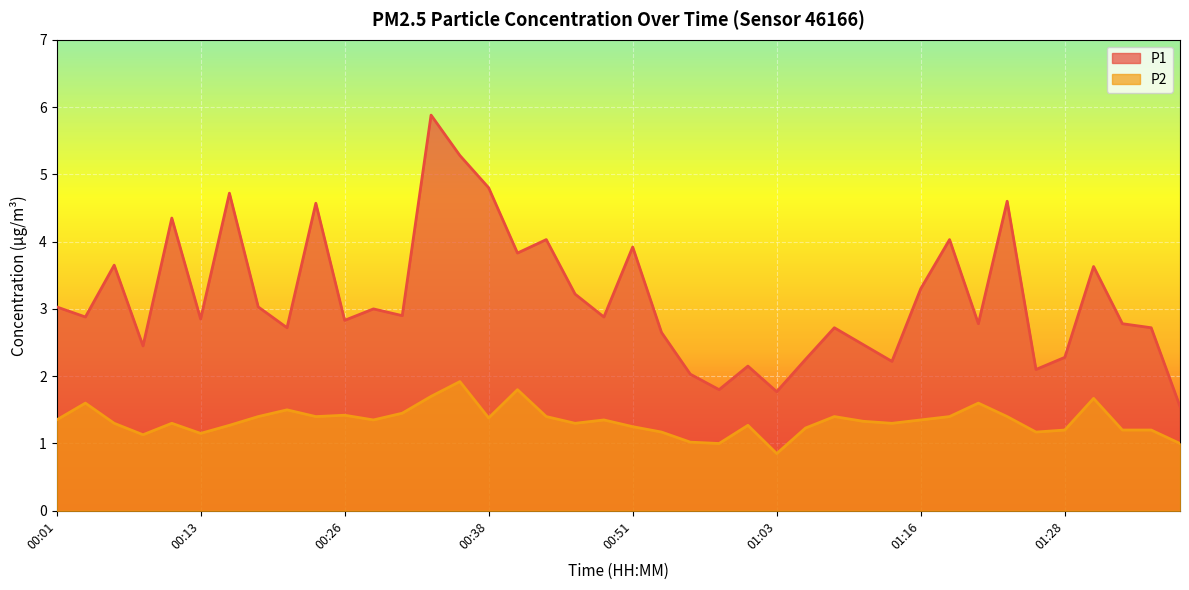

What is the sum of all P2 values?

53.5